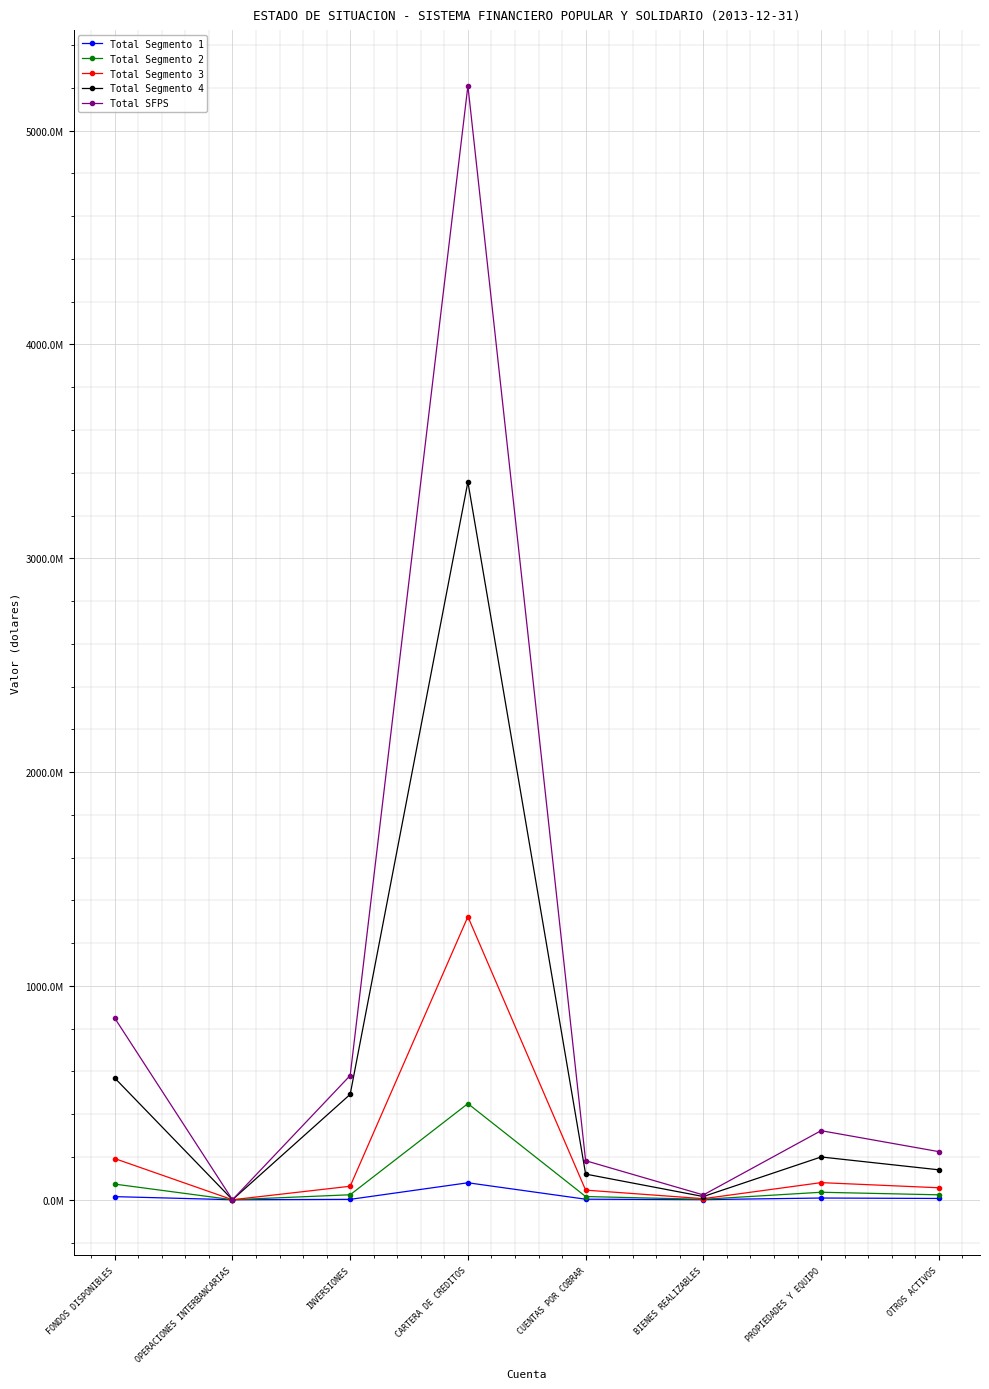

What is the value of the Total Segmento 2 point at the 1st from the left?

73114480.8